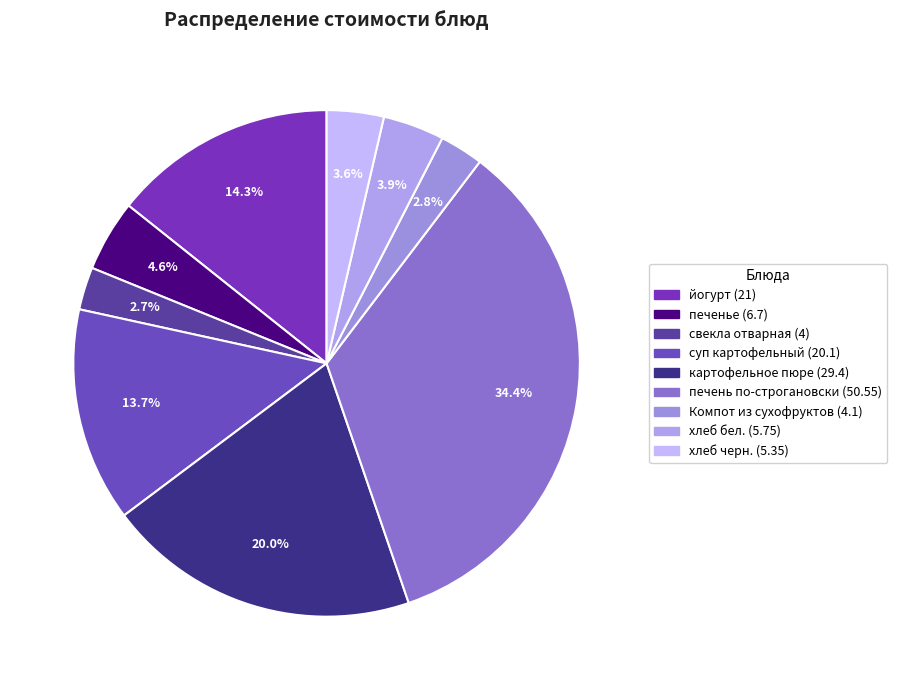

Is хлеб бел. the majority of the pie?

No